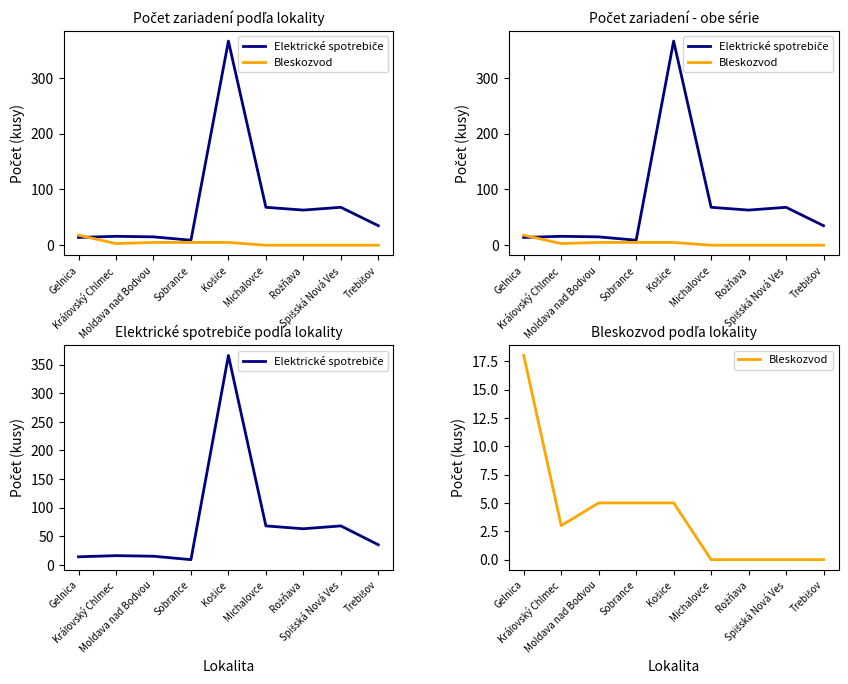

True or false: Bleskozvod and Elektrické spotrebiče intersect in this chart.

True